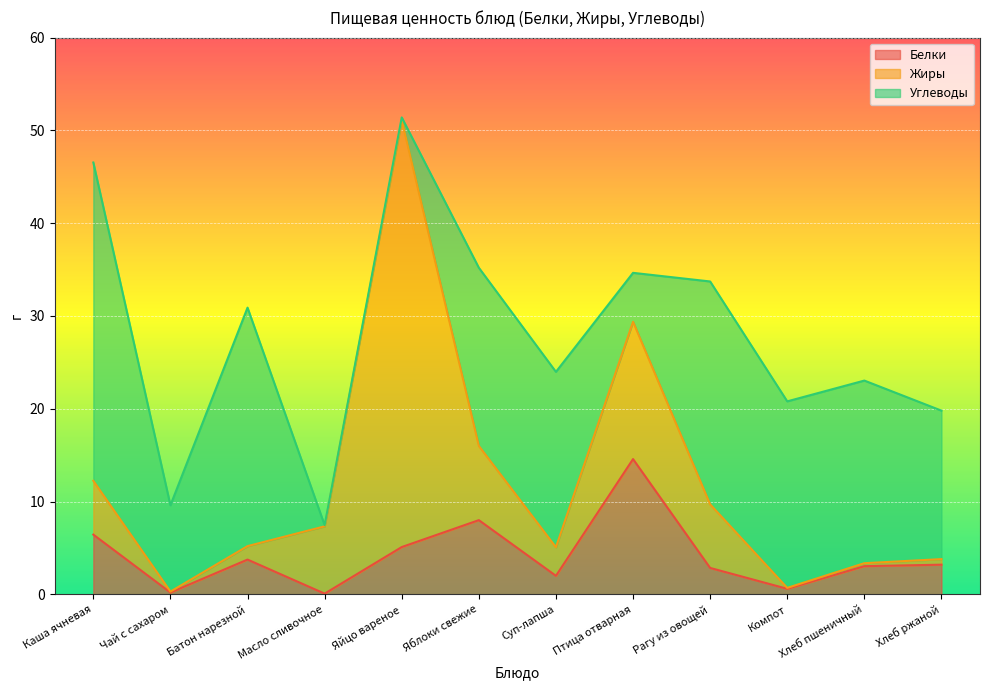

What is the difference between the second highest and minimum values in the Жиры series?

14.7